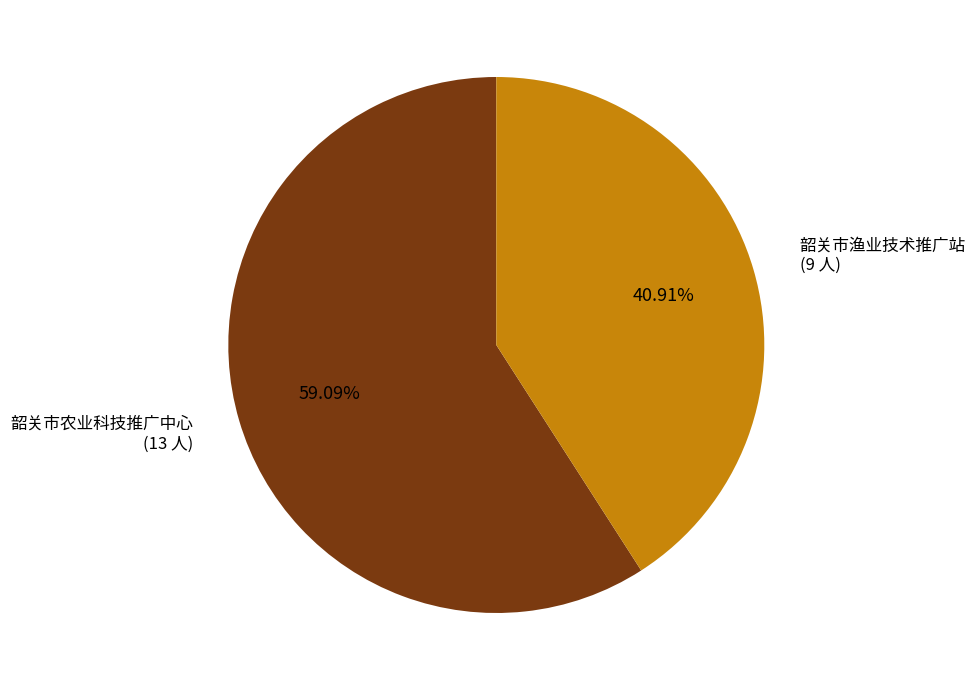

What percentage is the 韶关市农业科技推广中心 slice, to the nearest percent?

59%